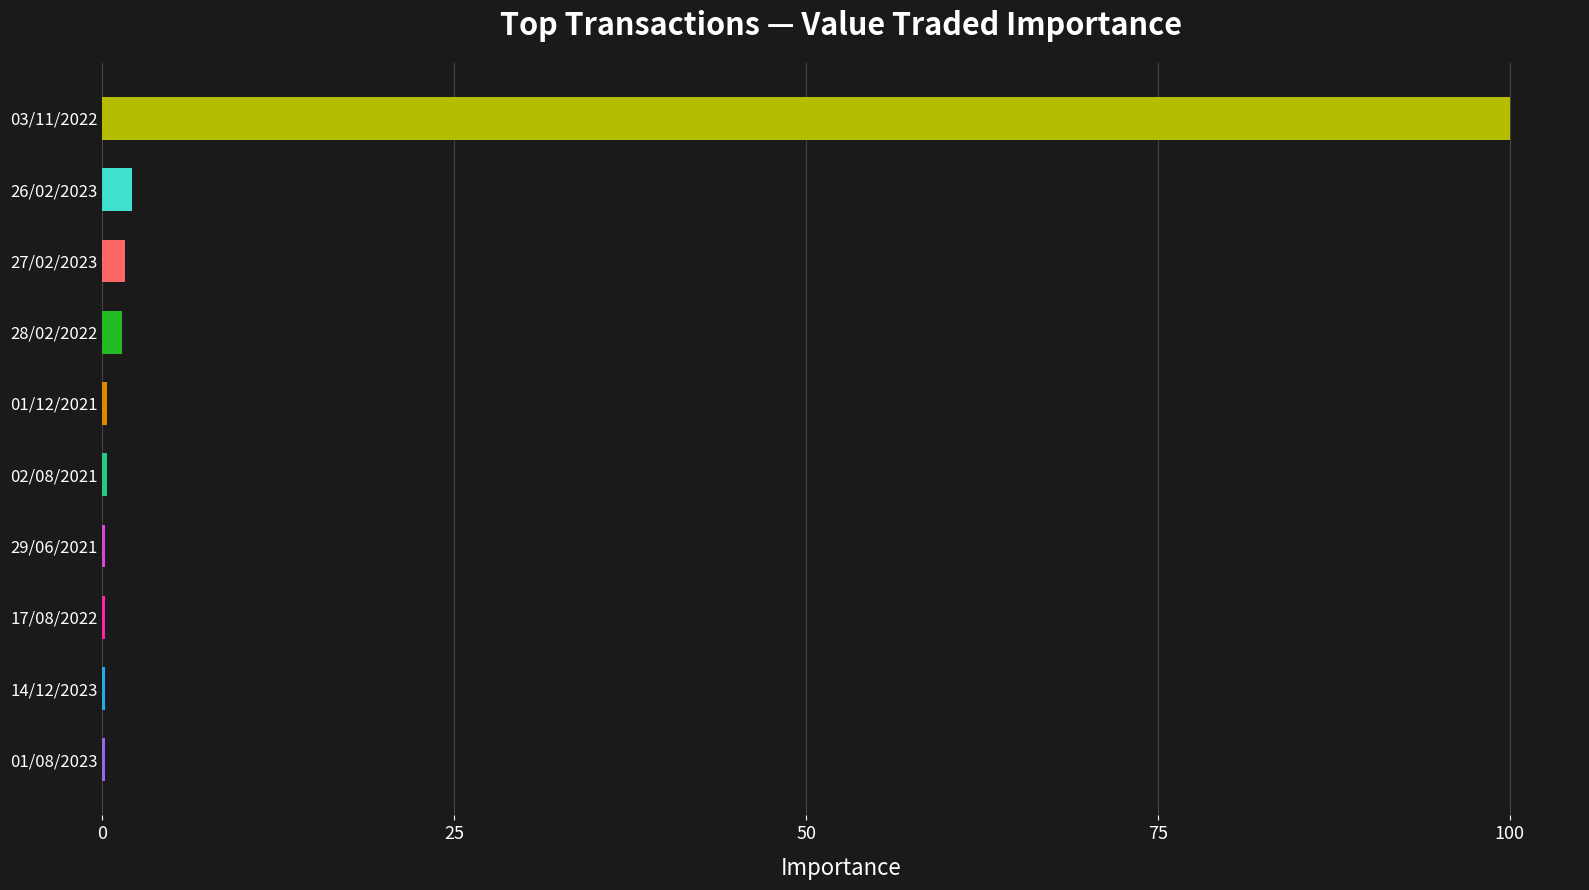

Which category has the highest value across all series?

03/11/2022